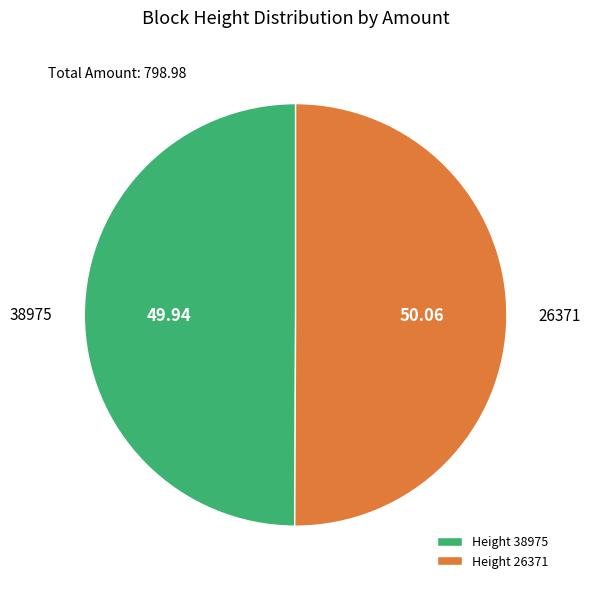

How many slices are in this pie chart?

2